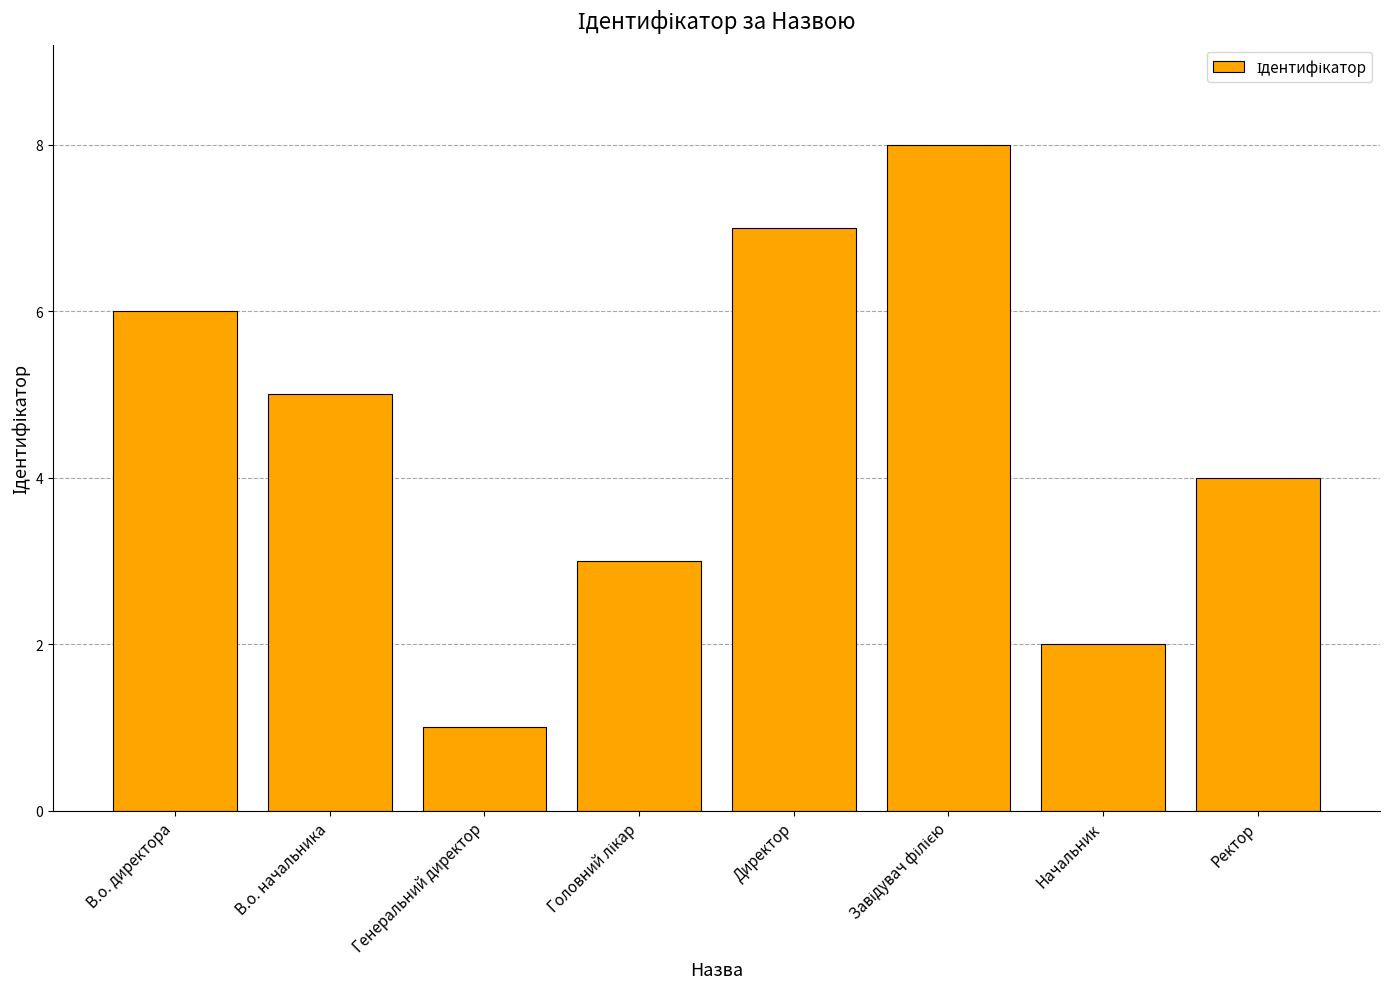

Are the bars horizontal?

No